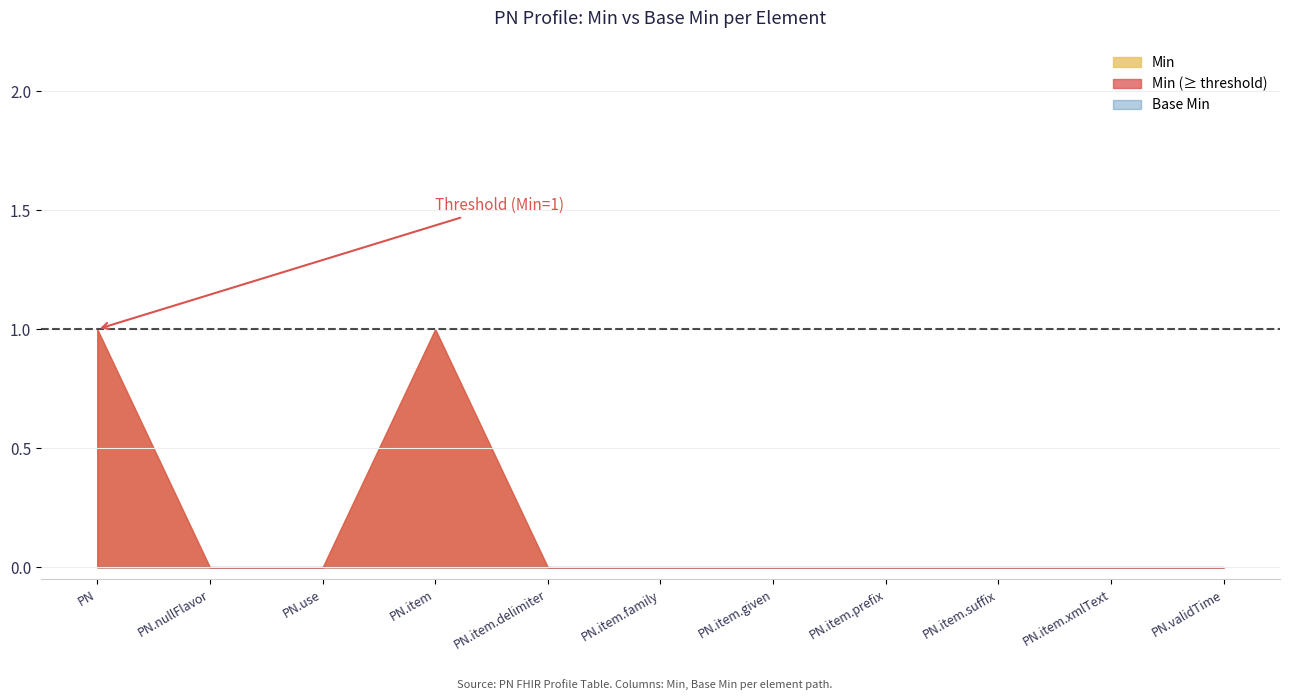

Reading right to left, transcribe all the data shown in this chart.

Min: 0	0	0	0	0	0	0	1	0	0	1
Base Min: 0	0	0	0	0	0	0	0	0	0	0